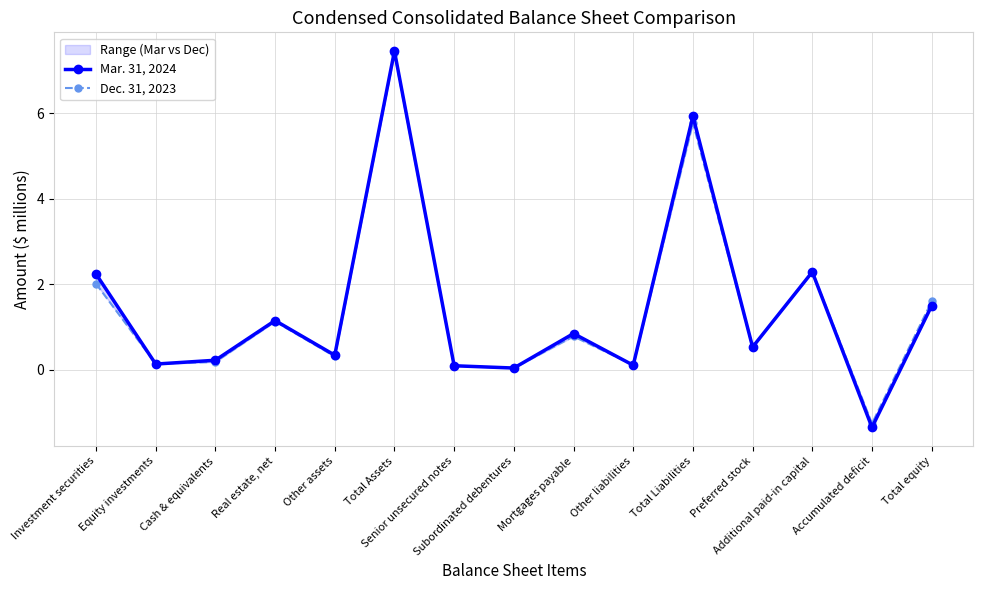

Which series has the largest total across all categories?

Mar. 31, 2024